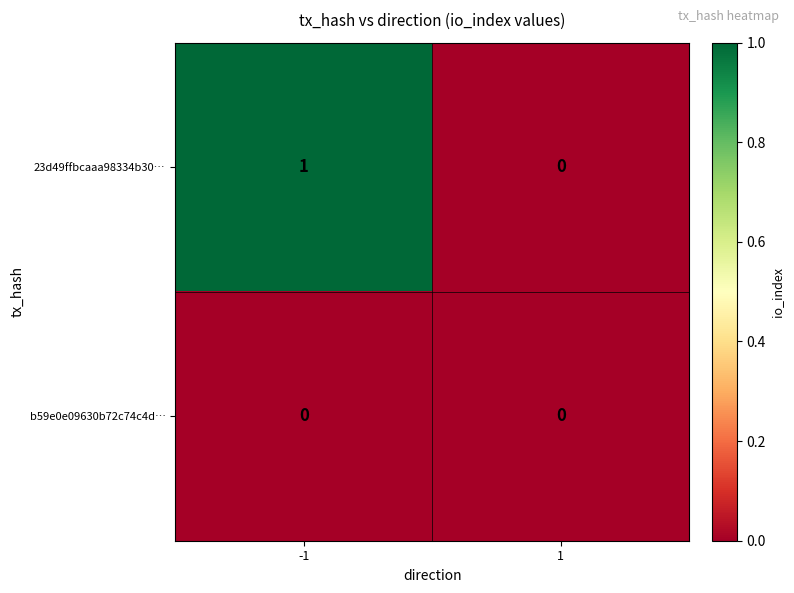

True or false: 23d49ffbcaaa98334b30… has a value of 2 at -1.

False